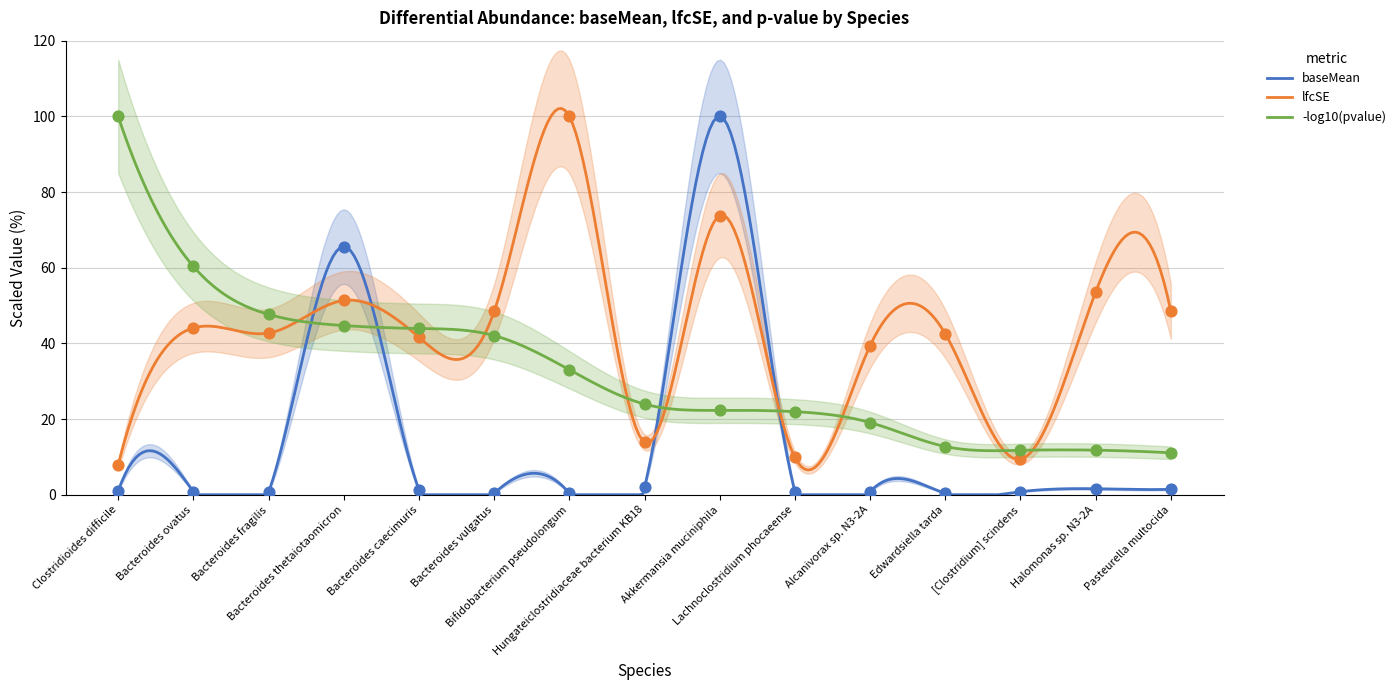

What is the maximum value for -log10(pvalue)?

100.0